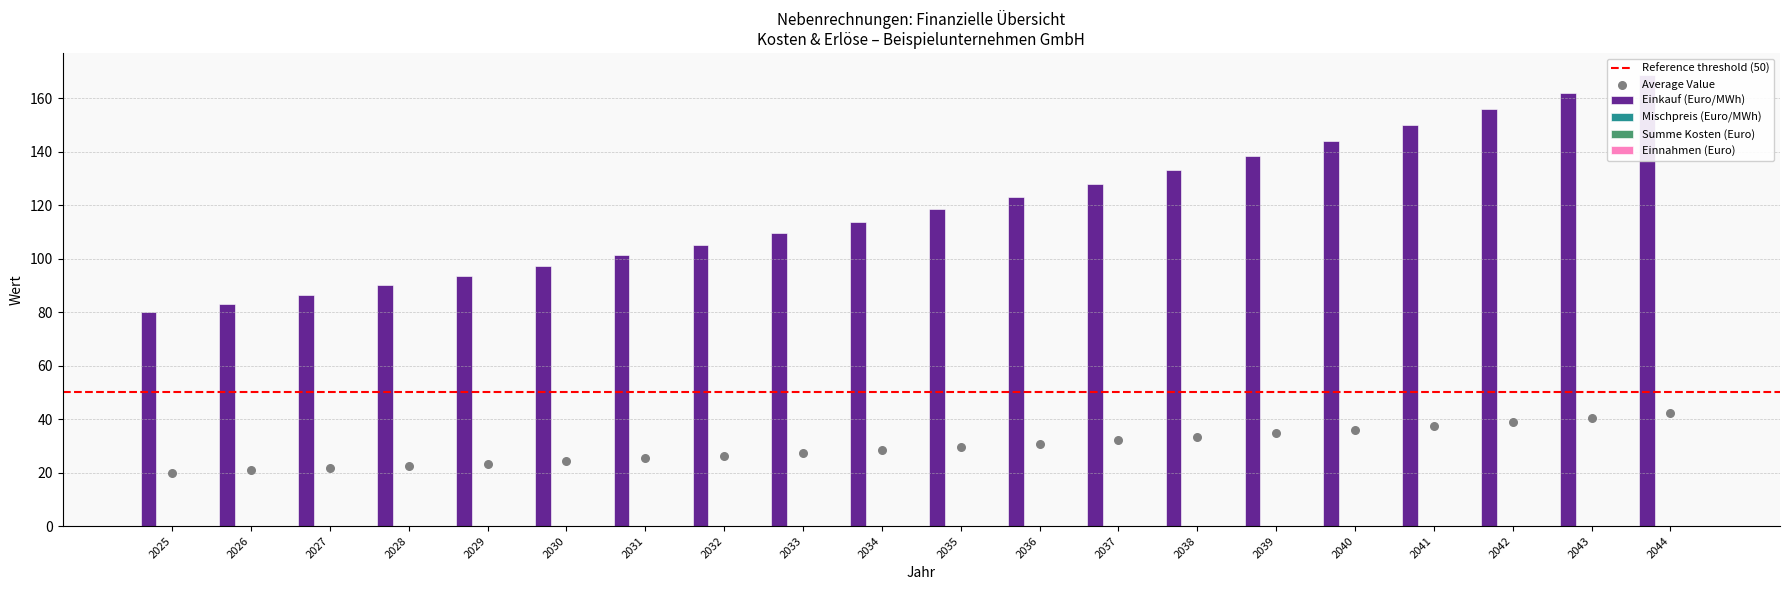

Which series has the largest total across all categories?

Einkauf (Euro/MWh)